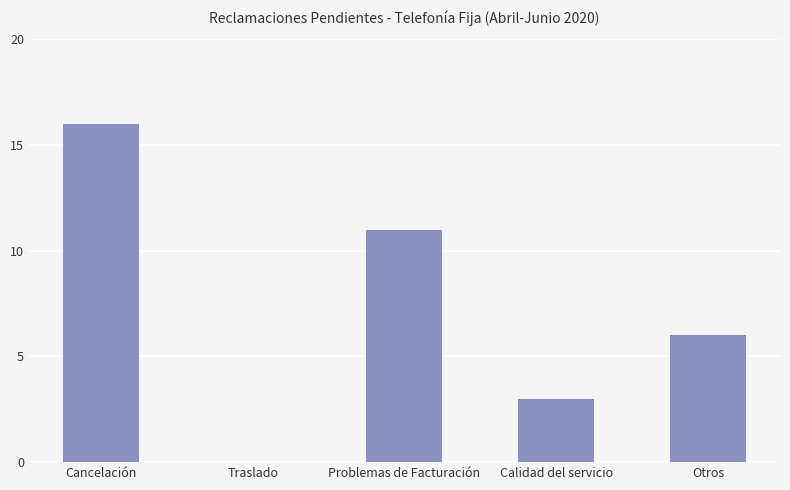

What is the ratio of the value at Problemas de Facturación to the value at Cancelación?

0.7